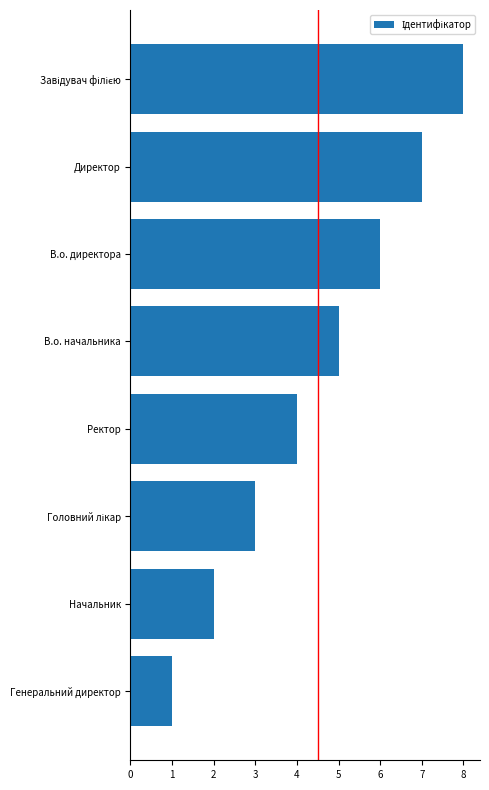

What position from the bottom is Начальник?

2